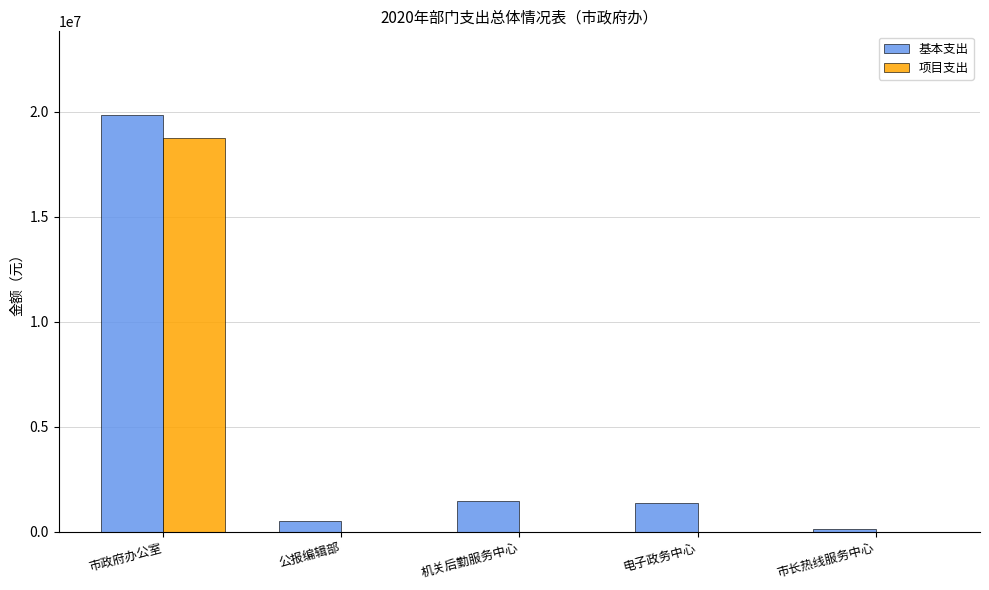

How many distinct data groups are displayed?

2